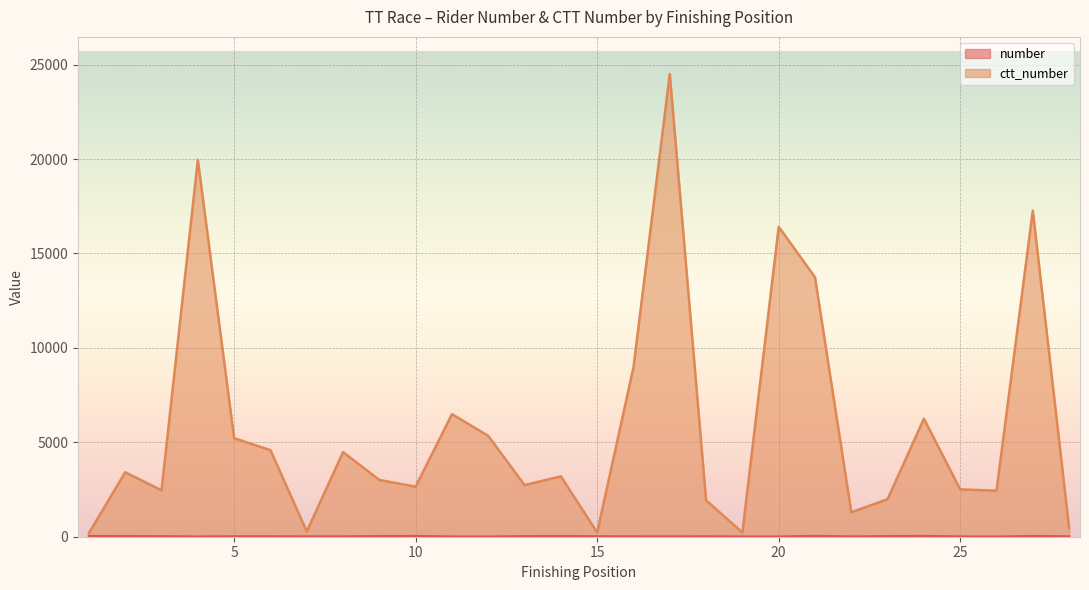

Rank the series at 27 from lowest to highest value.

number, ctt_number